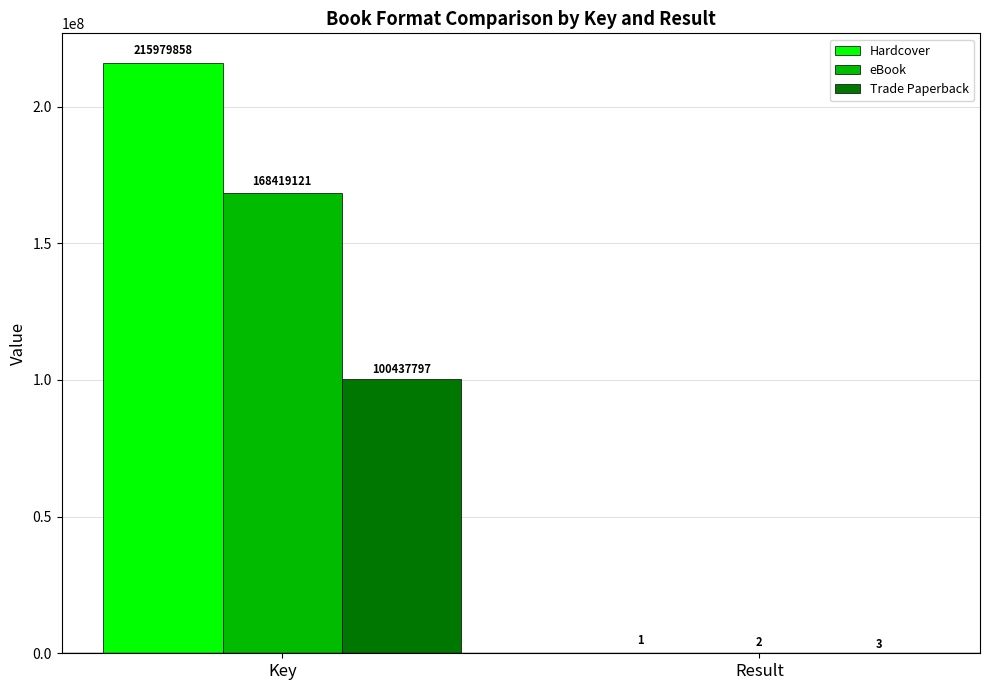

What is the difference between the eBook values at Result and Key?

168419119